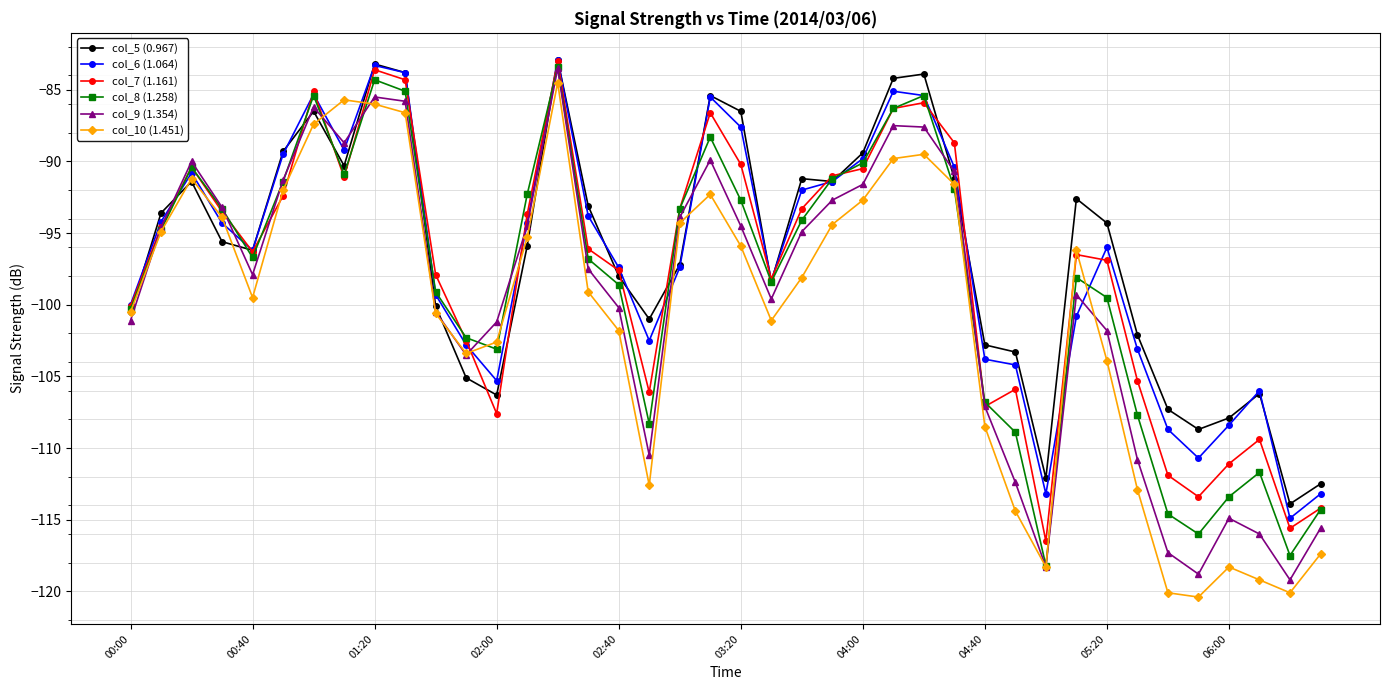

What is the greatest value displayed?

-82.9